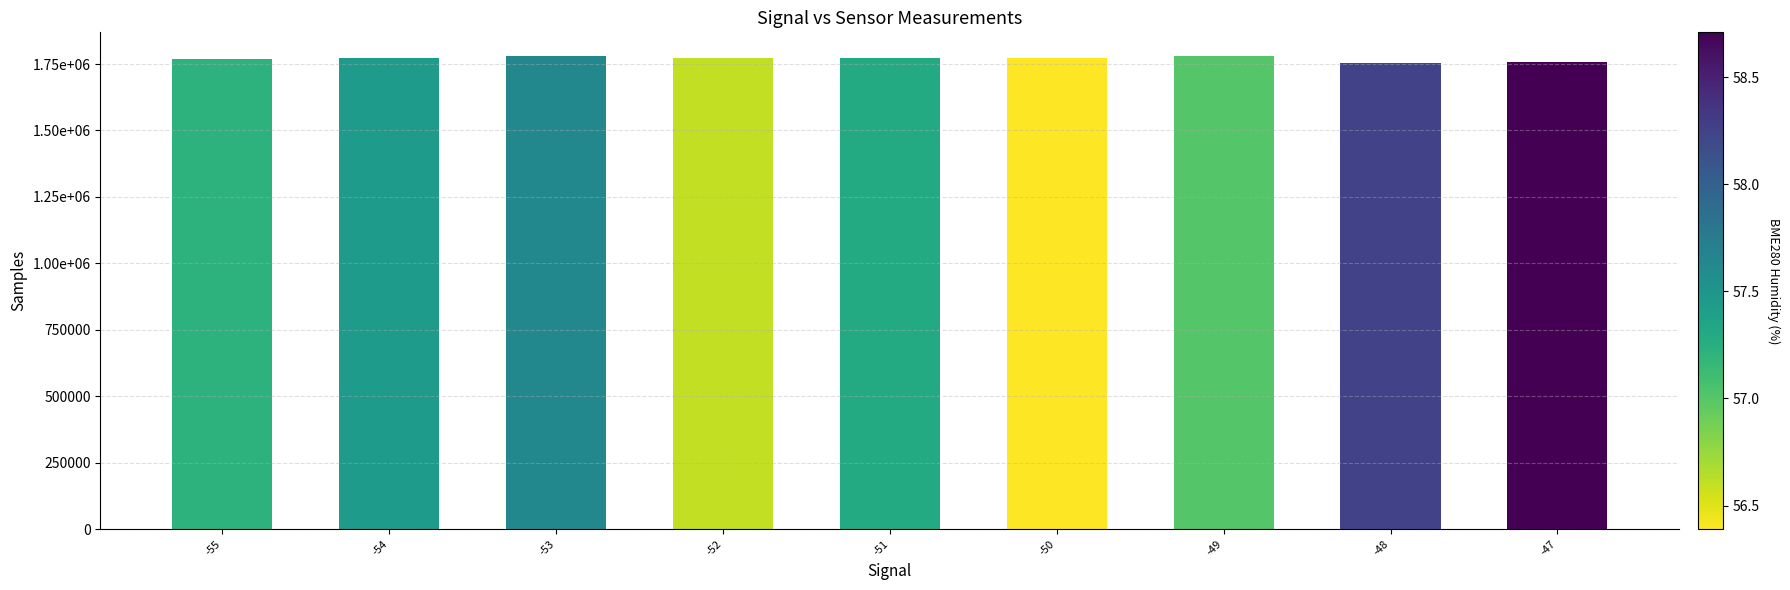

What is the difference between the maximum and minimum values?

27721